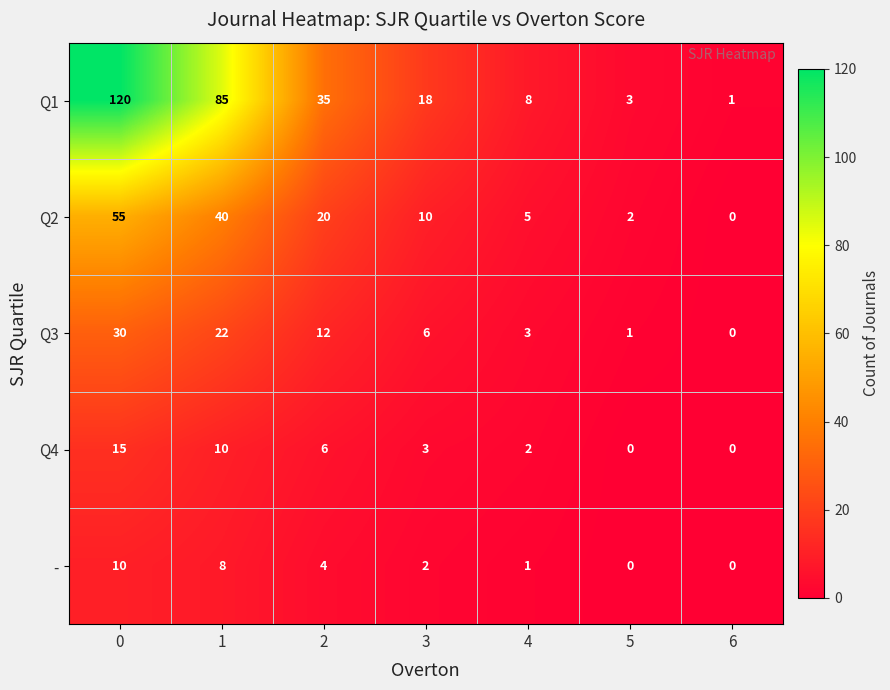

At 2, list the series in order from largest to smallest.

Q1, Q2, Q3, Q4, -